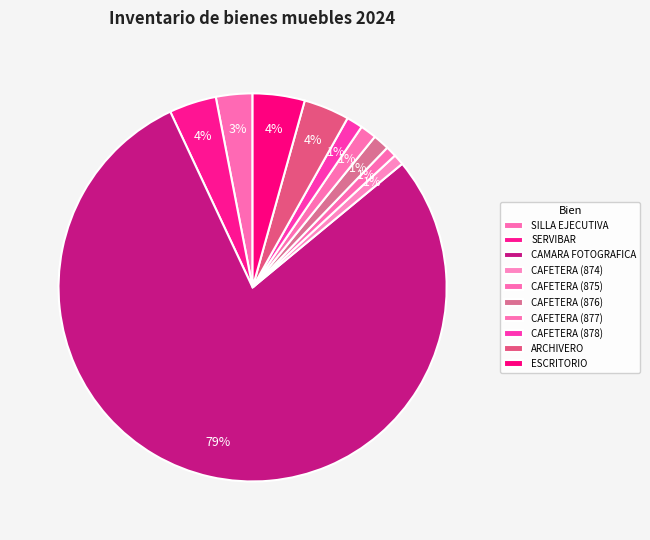

Is there a majority slice in this chart?

Yes